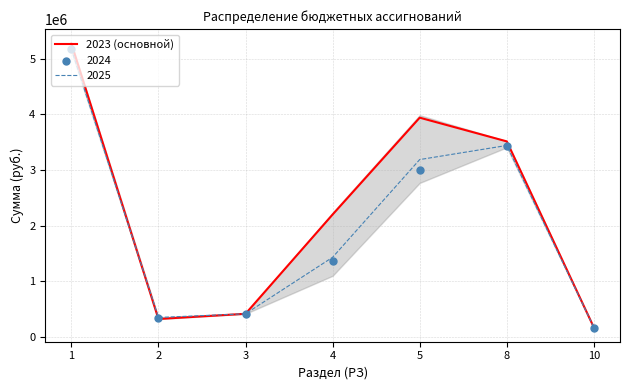

Between 8 and 3, which is larger?

8